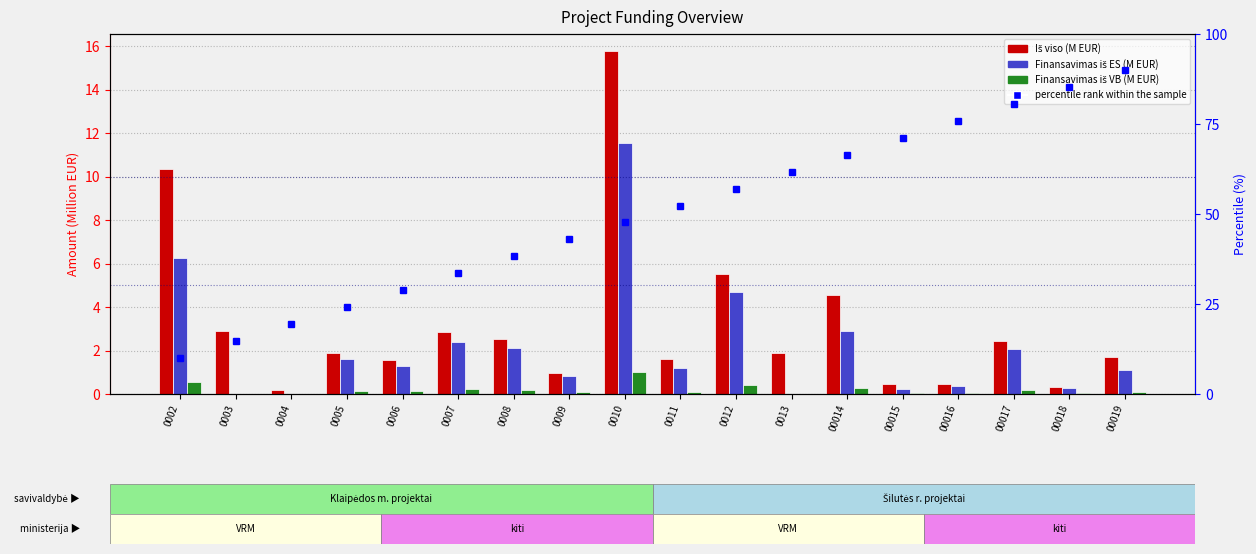

Between 0009 and 0005, which is larger?

0005